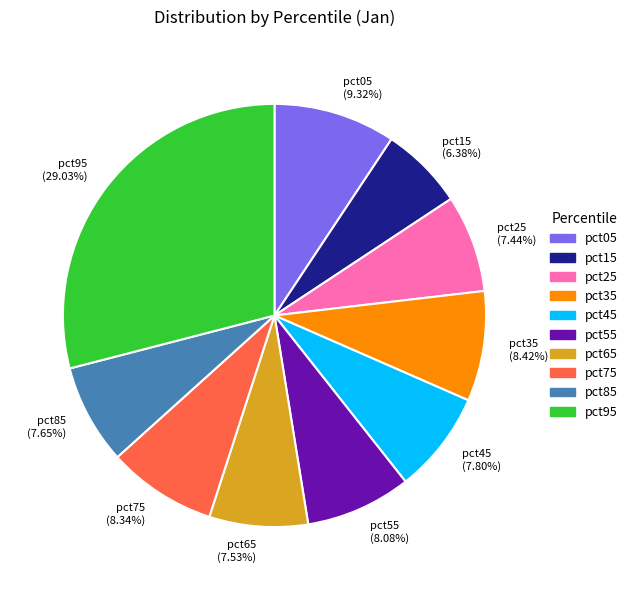

How many segments does this pie chart have?

10